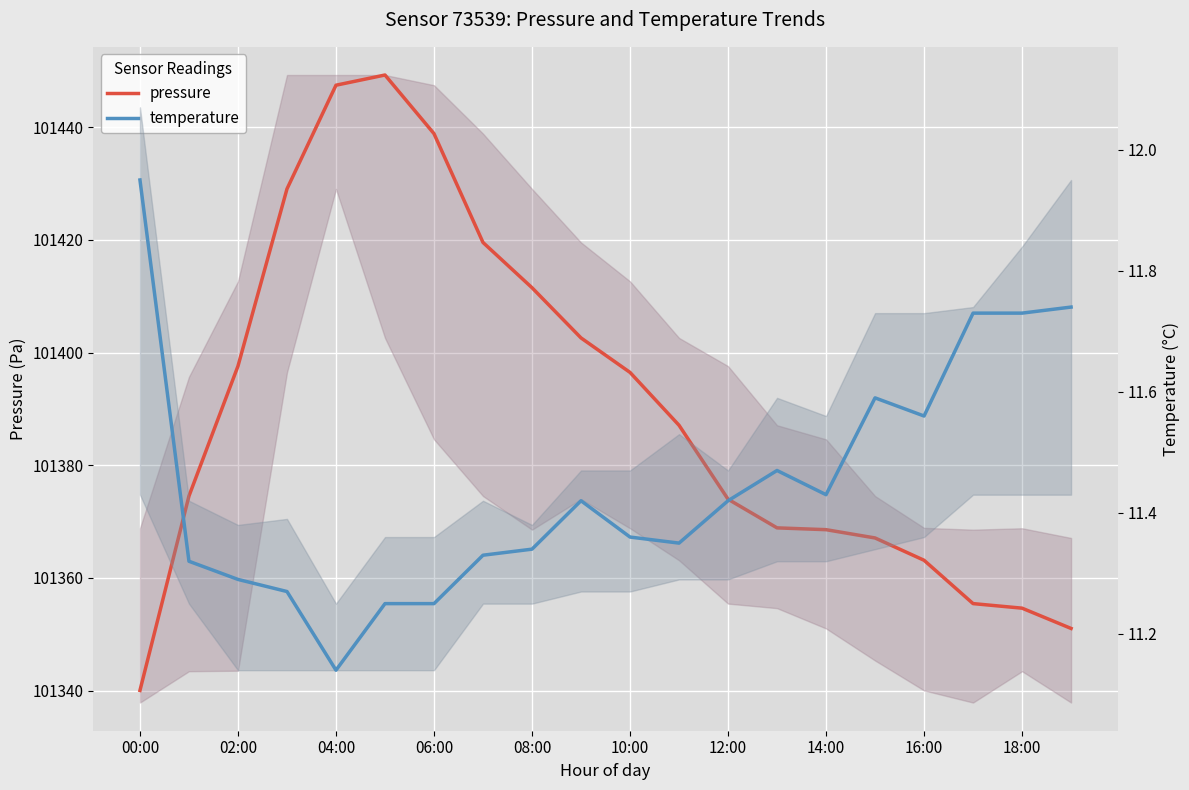

At which label is pressure closest to 101394?

10:00